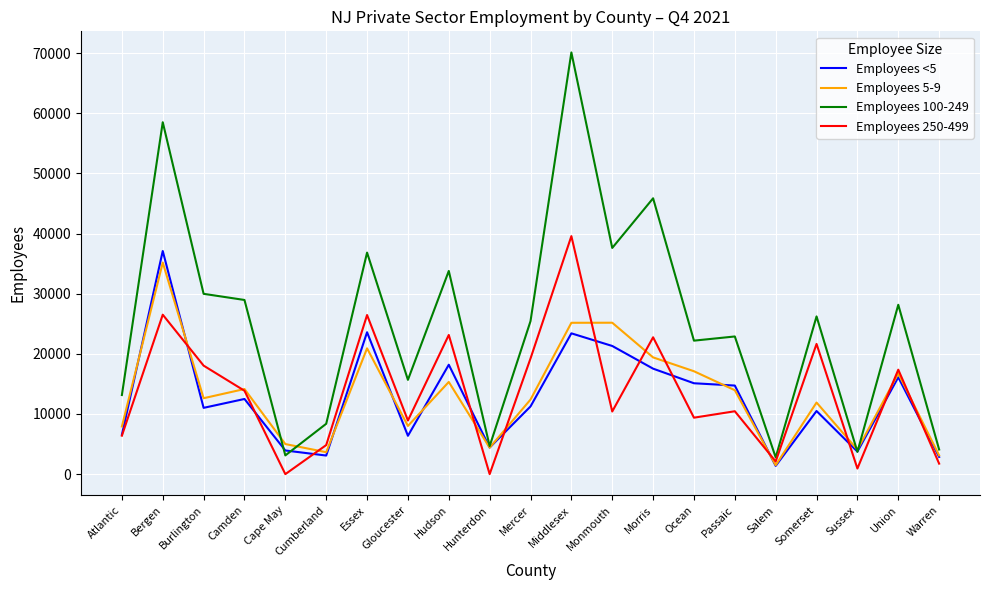

At which label does Employees 250-499 reach its peak?

Middlesex